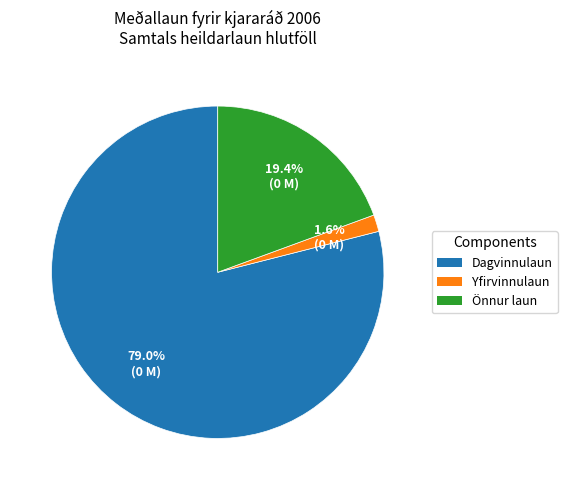

How many slices are in this pie chart?

3